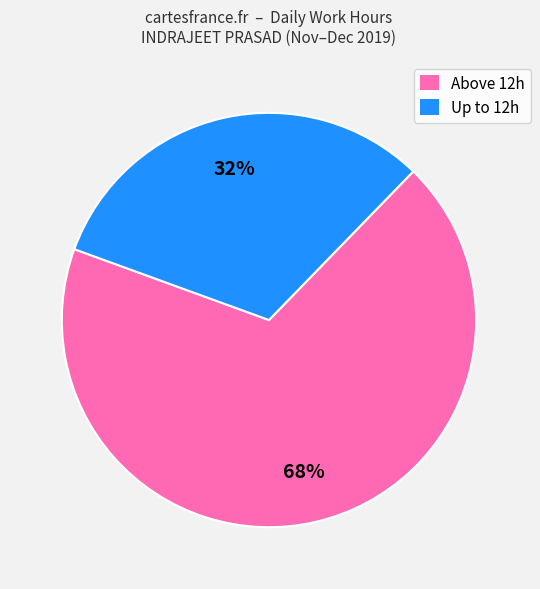

Does any single category account for the majority?

Yes